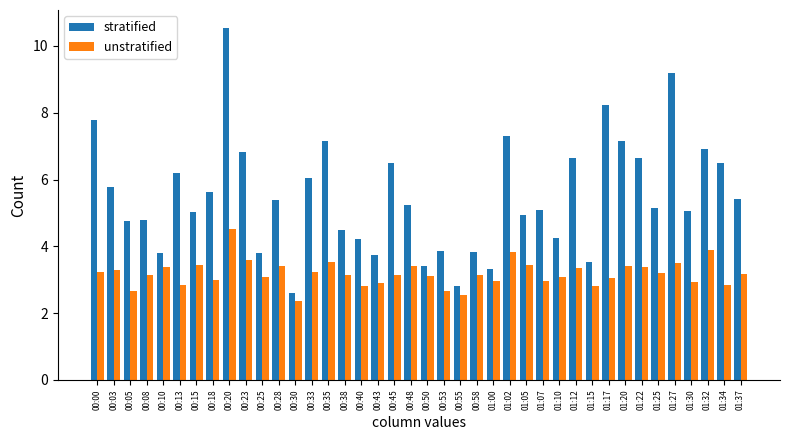

Where does the unstratified series first go above 3?

00:00